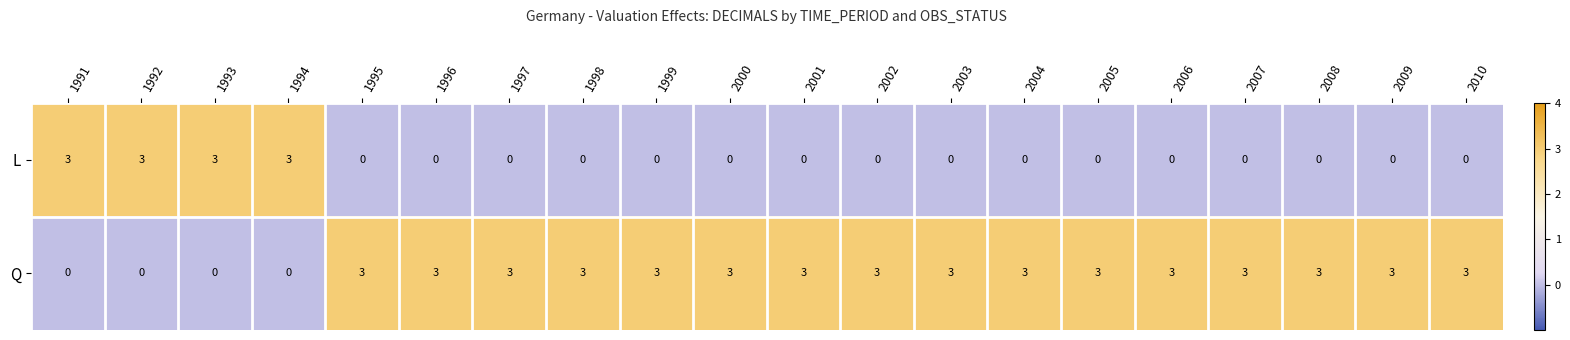

What is the difference between the highest and lowest values at 1998?

3